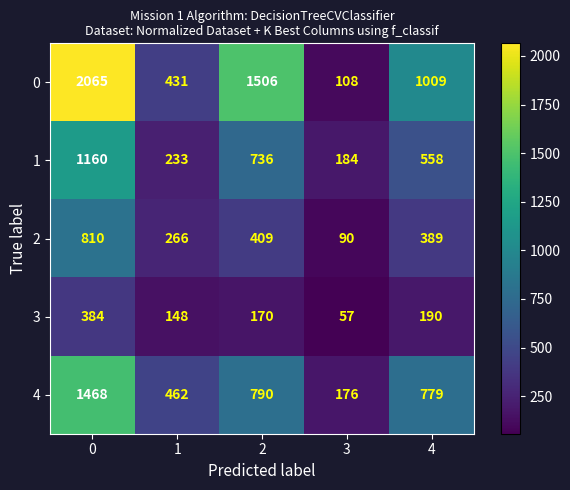

How many distinct data groups are displayed?

5